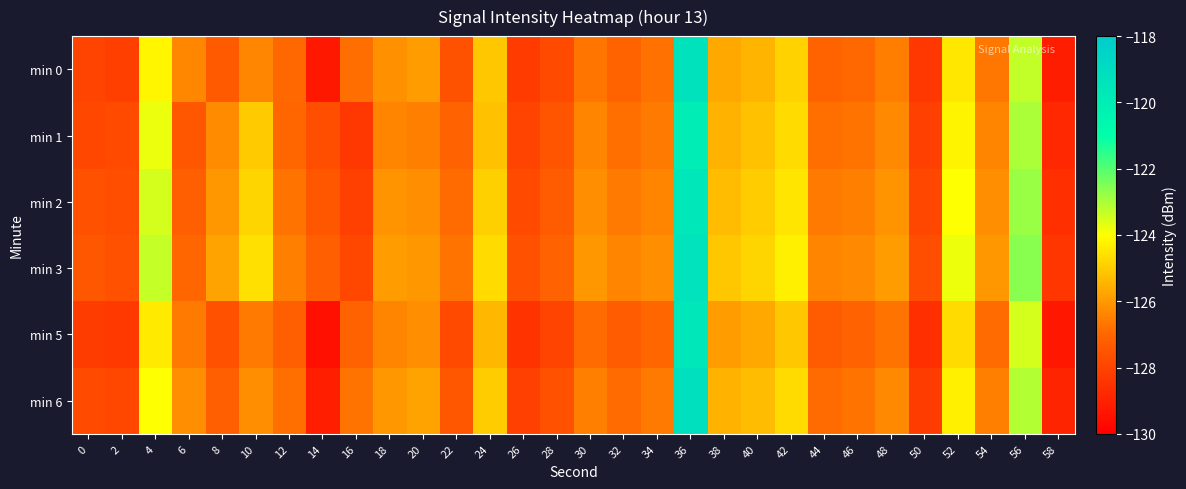

What is the maximum value shown in the chart?

-119.2